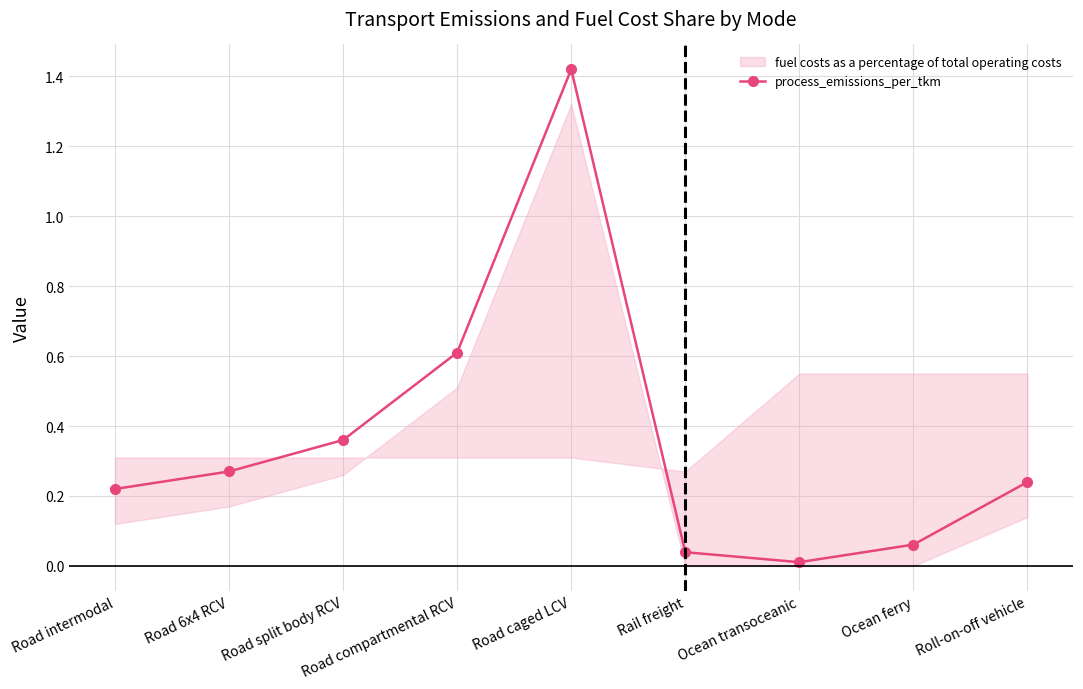

How many points are higher than both their immediate neighbors (excluding endpoints)?

1